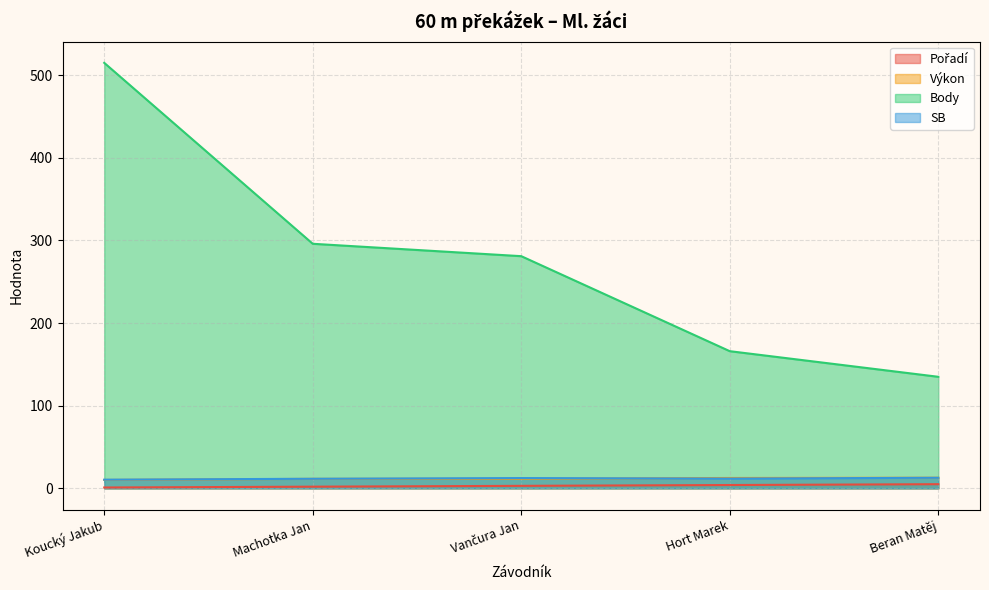

Which category has the highest value in the SB series?

Beran Matěj